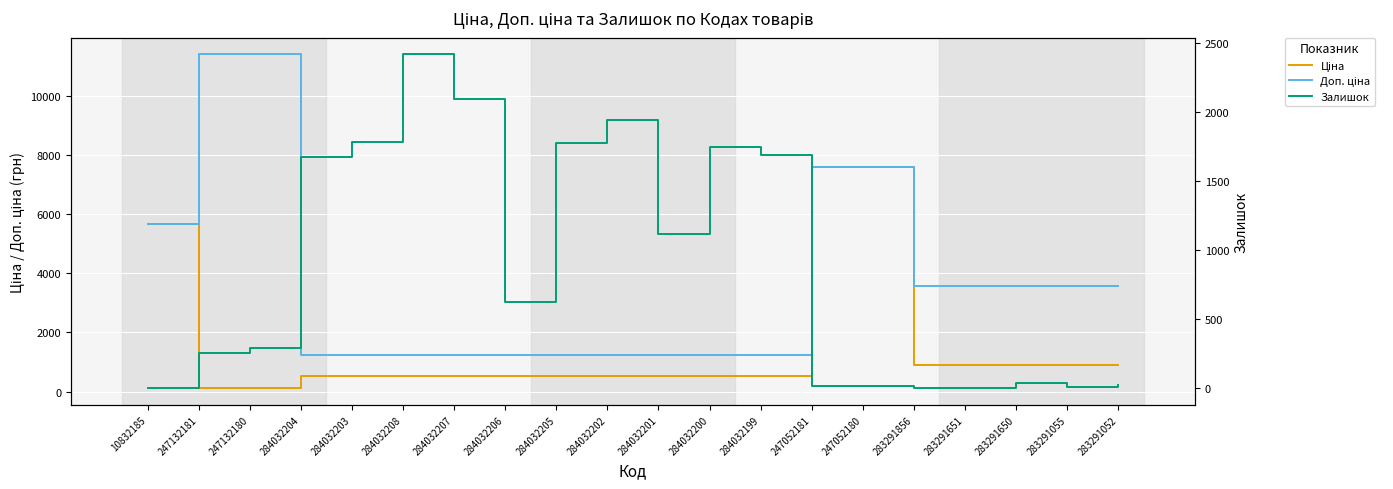

What is the sum of the Ціна values at 284032208 and 283291856?

1434.9